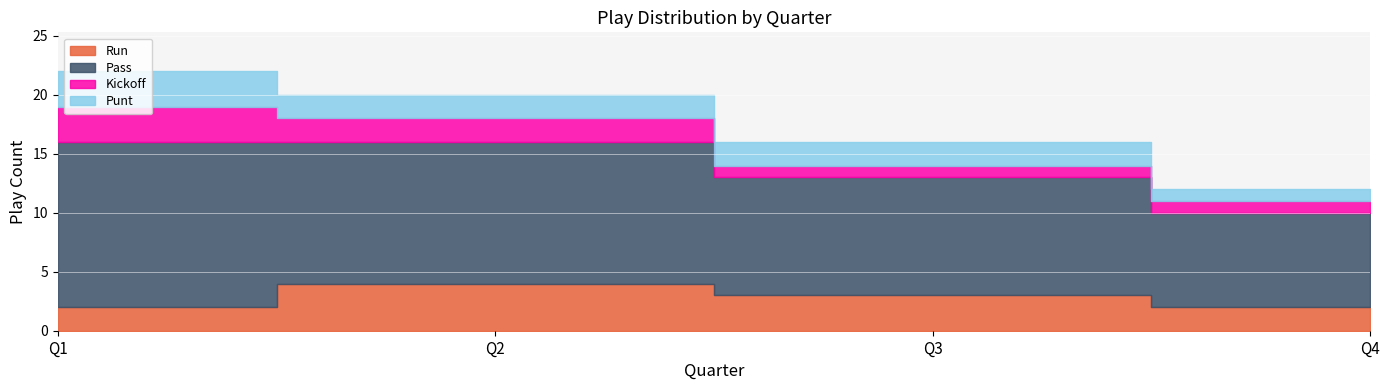

What is the greatest value displayed?

14